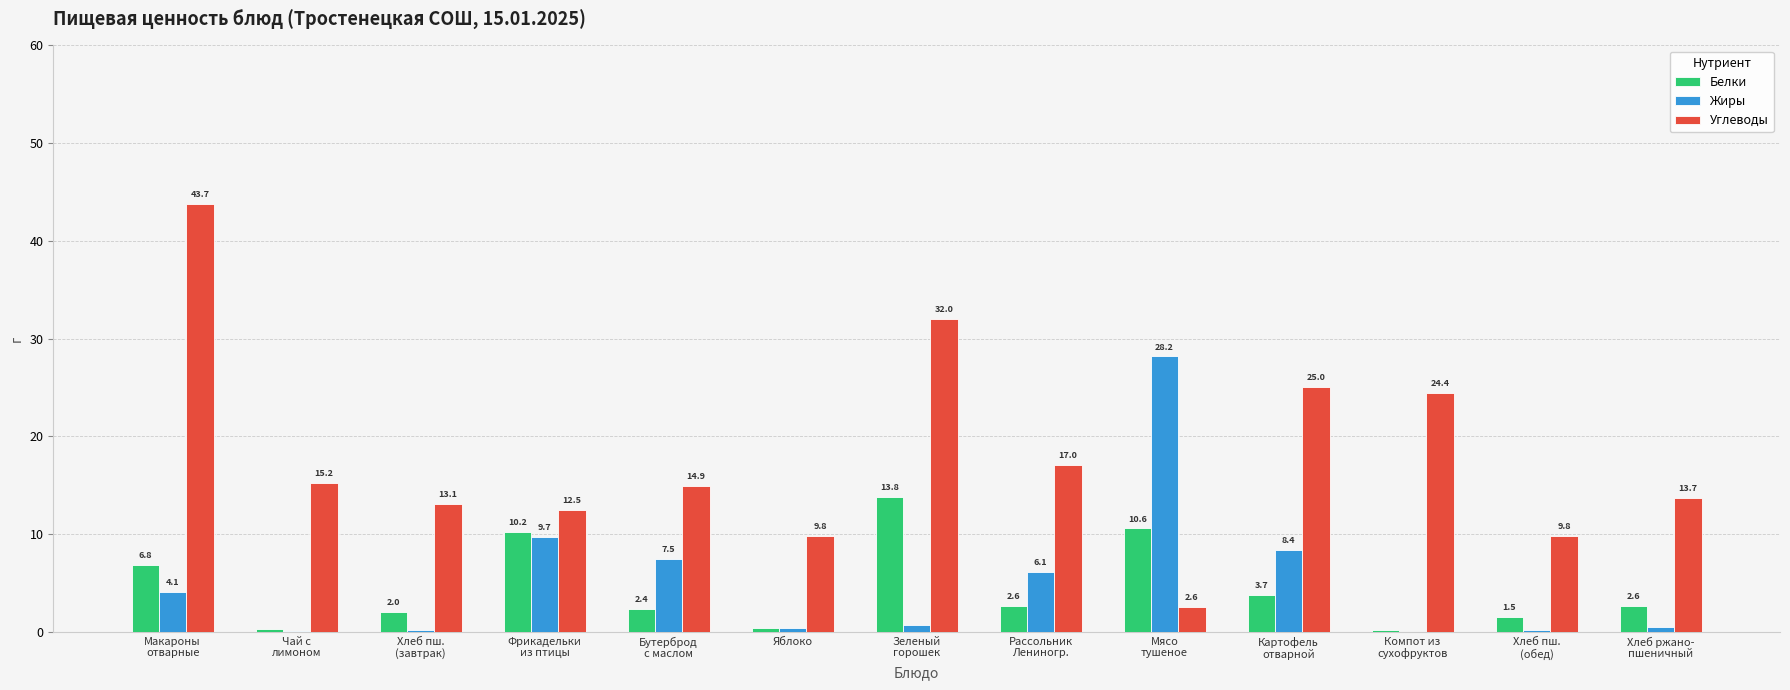

At which label is Жиры closest to 14?

Фрикадельки
из птицы